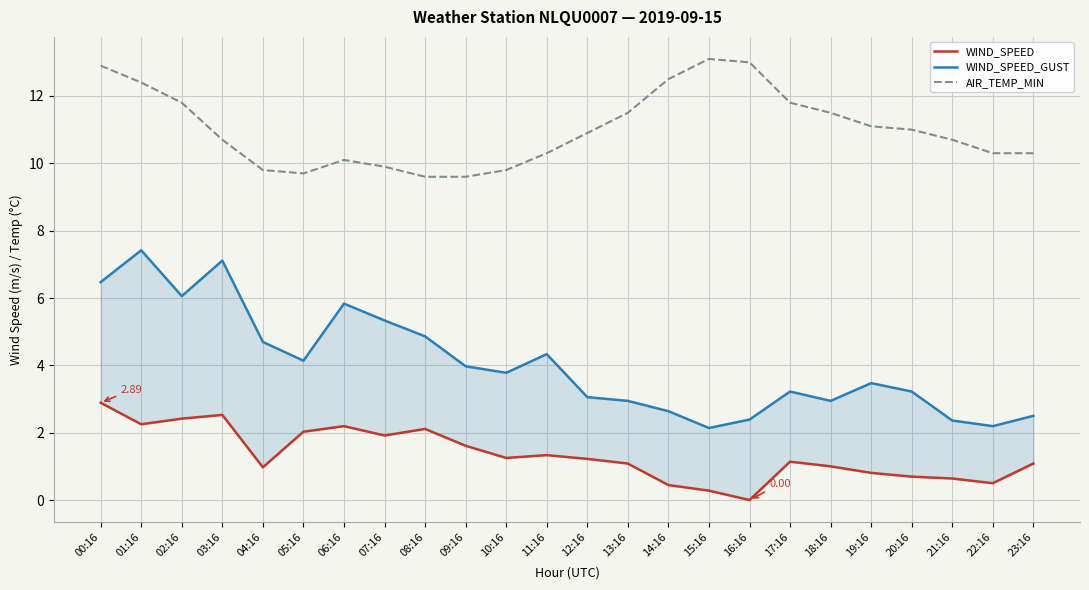

At which category is the sum across all series the highest?

00:16